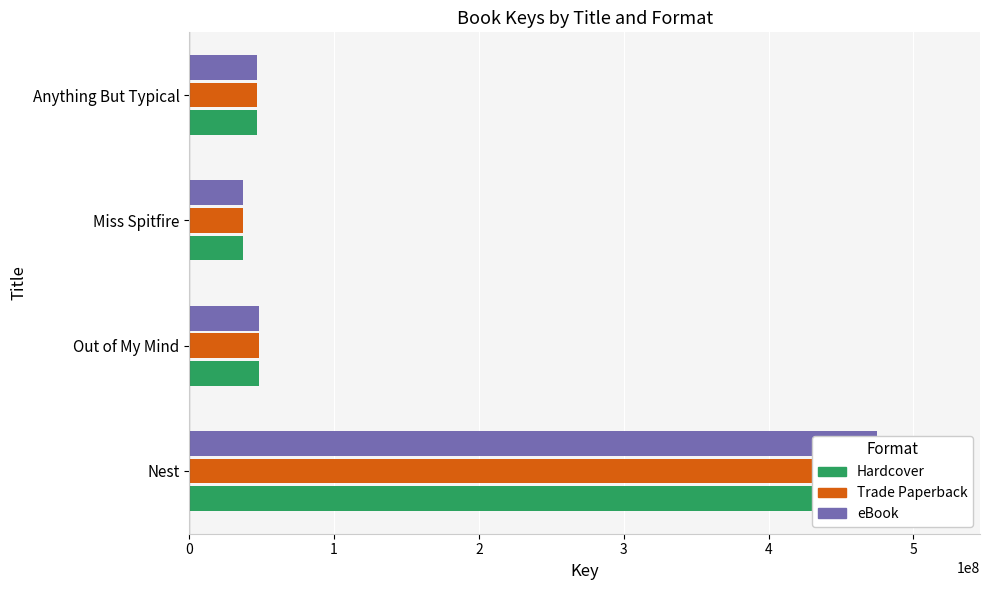

Rank the series at Nest from lowest to highest value.

Hardcover, Trade Paperback, eBook